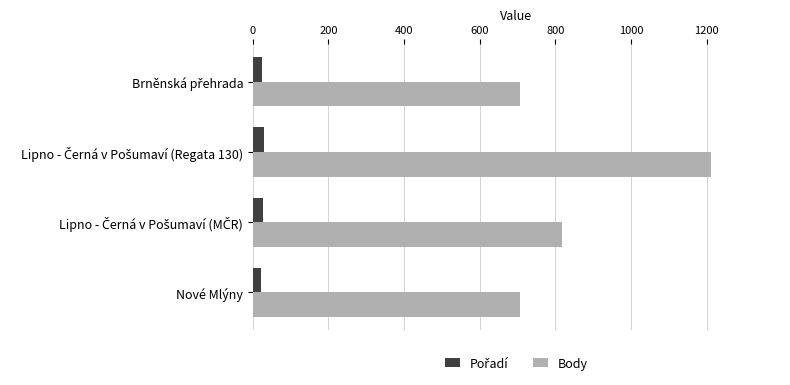

What is the maximum value shown in the chart?

1212